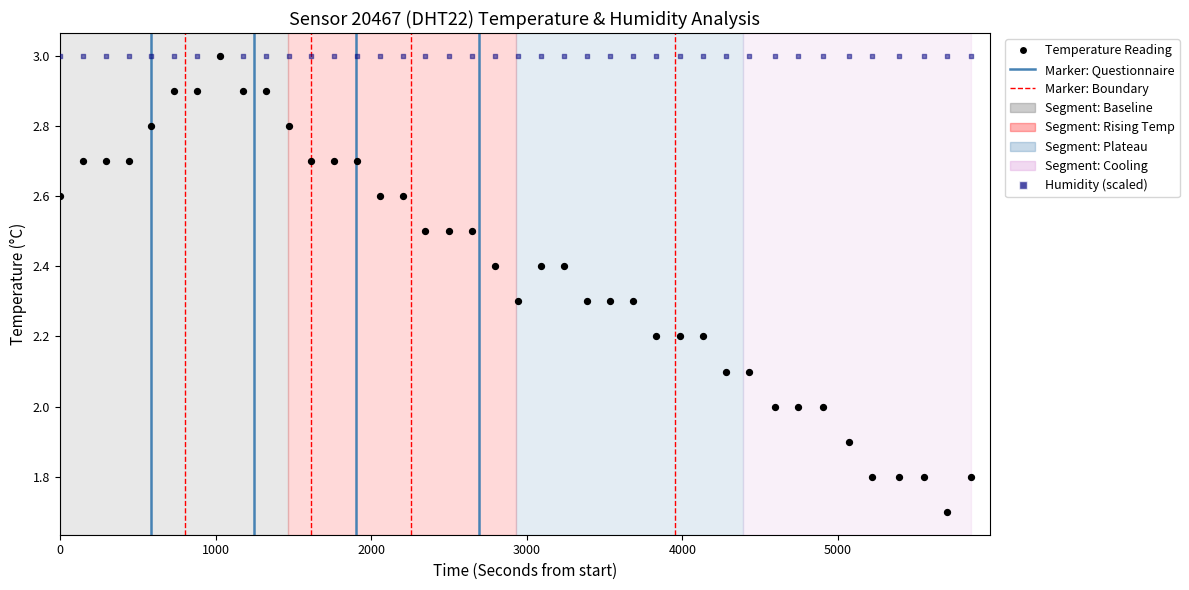

Which series contains the lowest Y value?

Temperature Reading